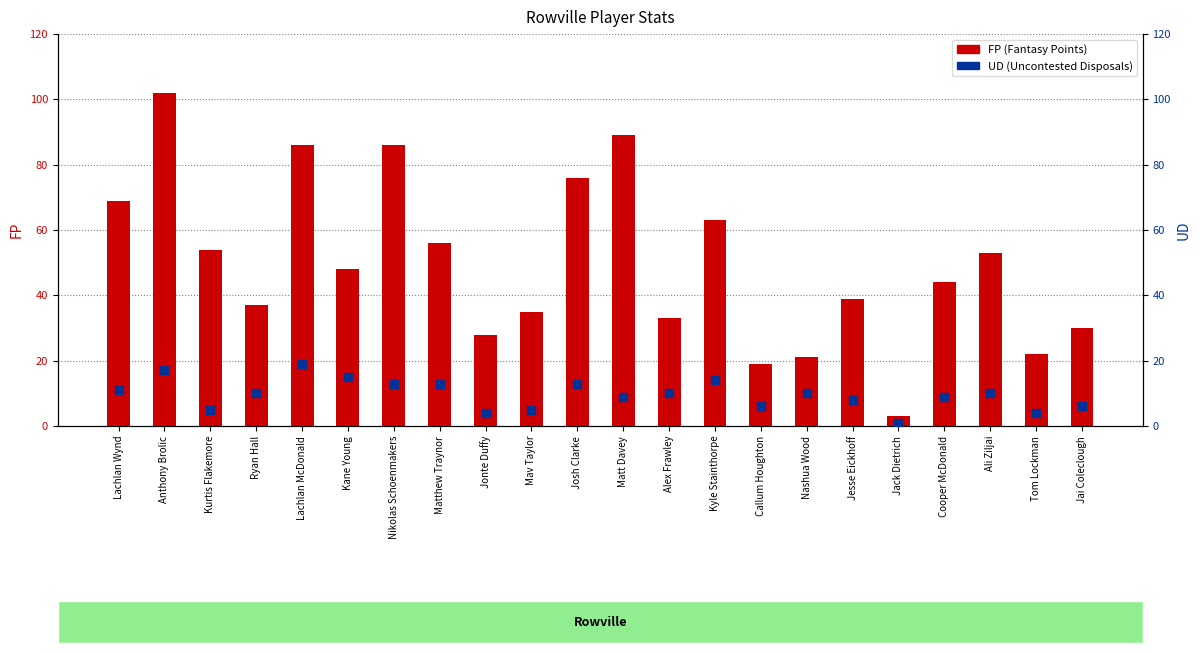

Is the value of FP (Fantasy Points) at Nashua Wood greater than the value of UD (Uncontested Disposals) at Lachlan McDonald?

Yes